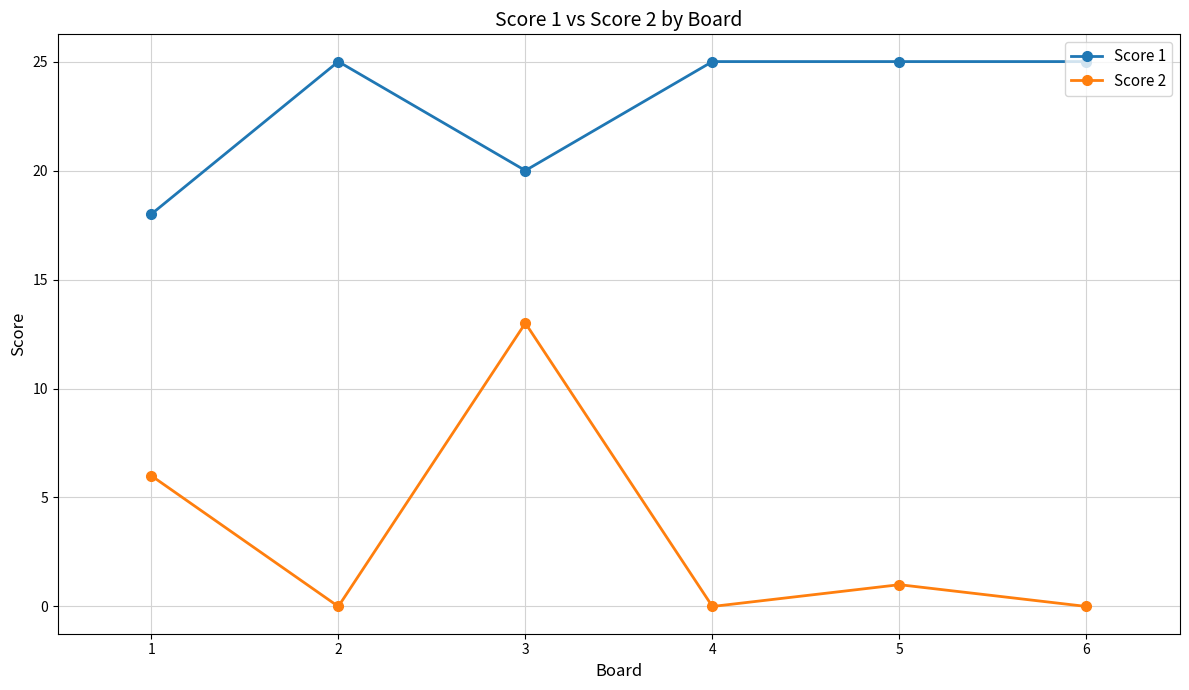

Which series has the widest spread of values?

Score 2